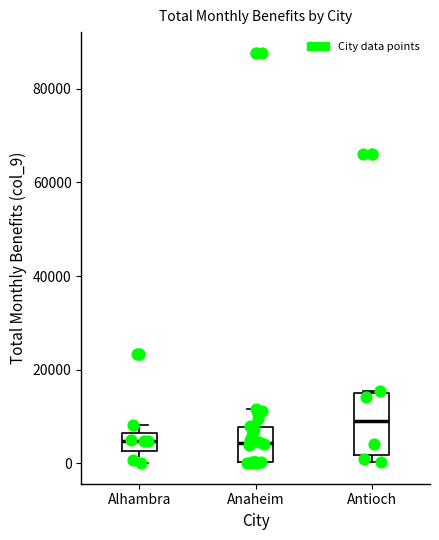

Which box's median line is the highest?

Antioch